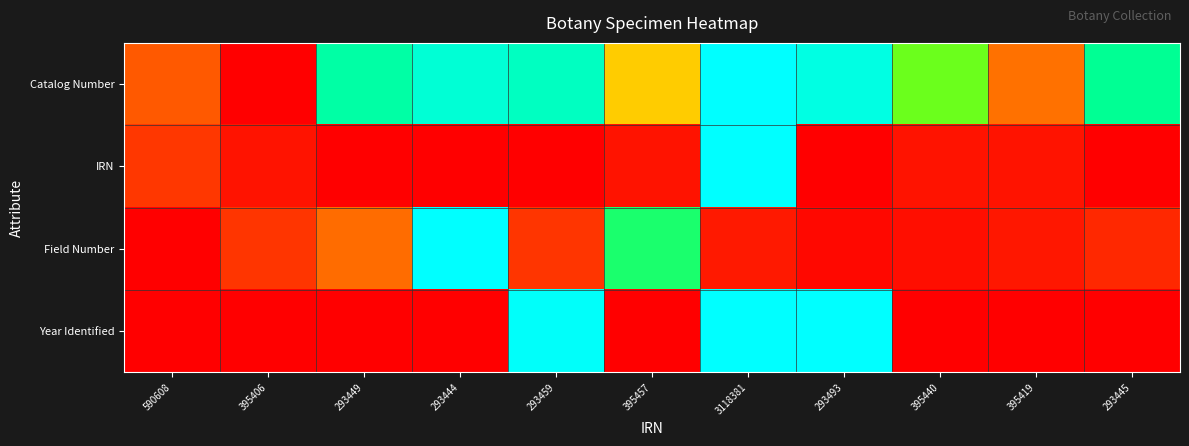

Reading right to left, list all the values displayed in this chart.

Catalog Number: 293445=0.8	395419=0.2	395440=0.7	293493=0.9	3118381=1.0	395457=0.4	293459=0.9	293444=0.9	293449=0.8	395406=0.0	590608=0.2
IRN: 293445=0.0	395419=0.0	395440=0.0	293493=0.0	3118381=1.0	395457=0.0	293459=0.0	293444=0.0	293449=0.0	395406=0.0	590608=0.1
Field Number: 293445=0.1	395419=0.0	395440=0.0	293493=0.0	3118381=0.0	395457=0.7	293459=0.1	293444=1.0	293449=0.2	395406=0.1	590608=0.0
Year Identified: 293445=0.0	395419=0.0	395440=0.0	293493=1.0	3118381=1.0	395457=0.0	293459=1.0	293444=0.0	293449=0.0	395406=0.0	590608=0.0